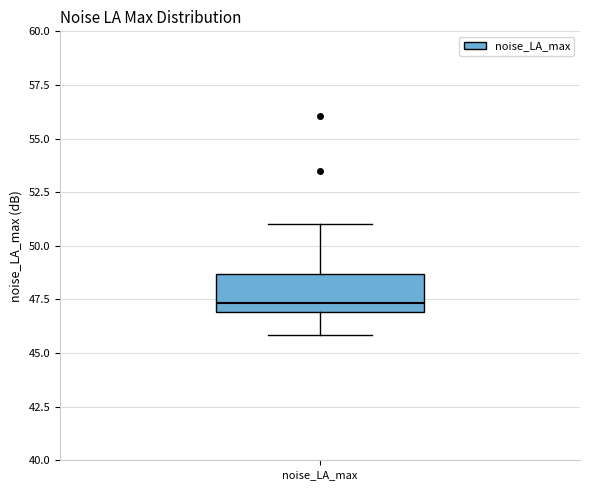

Transcribe this box plot: give where the median line is, the range the box spans, and where the two whiskers end, as read against the y-axis. The values are not printed on the chart, so give them approximately, as read against the axis.

median 47.5, box 47.0 to 48.5, whiskers 46.0 to 51.0